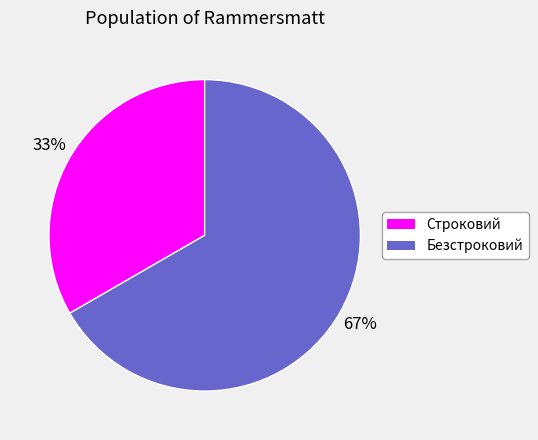

To the nearest percent, what is the average slice percentage?

50%